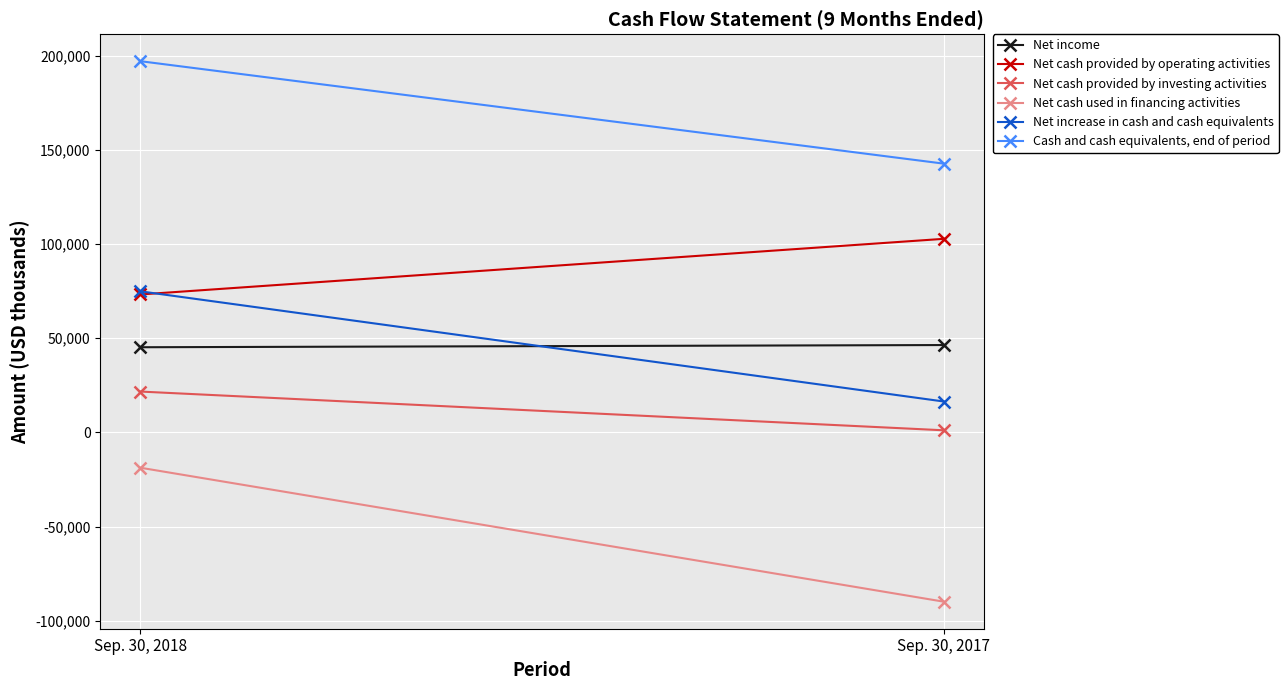

Reading left to right, extract all data points from this chart.

Net income: Sep. 30, 2018=45232	Sep. 30, 2017=46398
Net cash provided by operating activities: Sep. 30, 2018=73269	Sep. 30, 2017=102822
Net cash provided by investing activities: Sep. 30, 2018=21692	Sep. 30, 2017=1113
Net cash used in financing activities: Sep. 30, 2018=-18770	Sep. 30, 2017=-89931
Net increase in cash and cash equivalents: Sep. 30, 2018=74929	Sep. 30, 2017=16400
Cash and cash equivalents, end of period: Sep. 30, 2018=197172	Sep. 30, 2017=142751